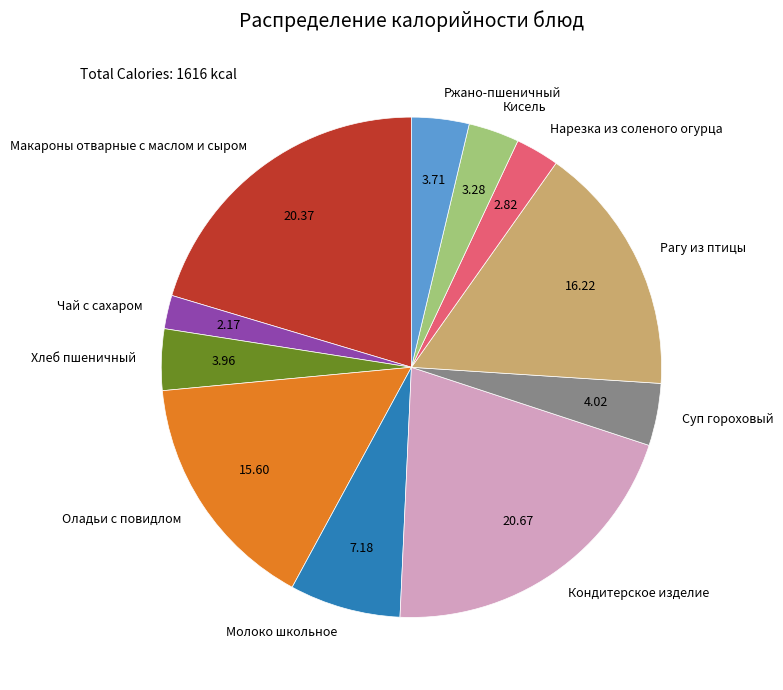

Is Рагу из птицы the majority of the pie?

No